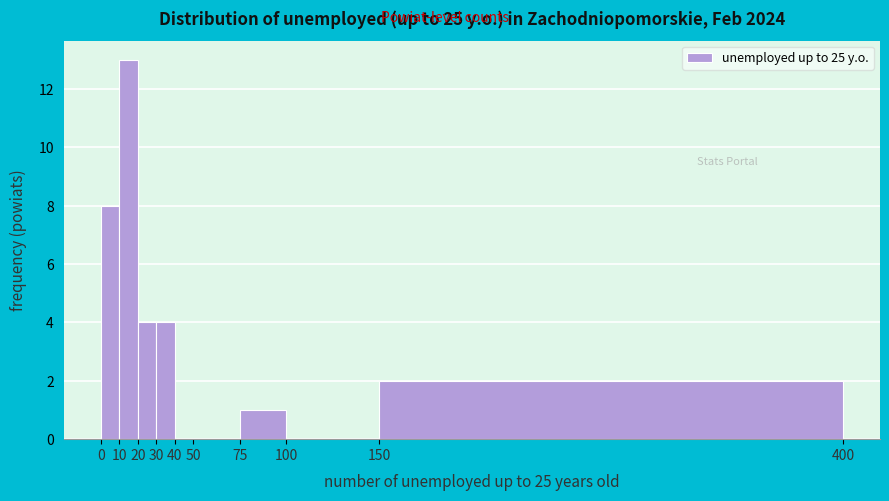

Over which range of the x-axis is the bar tallest?

10 to 20